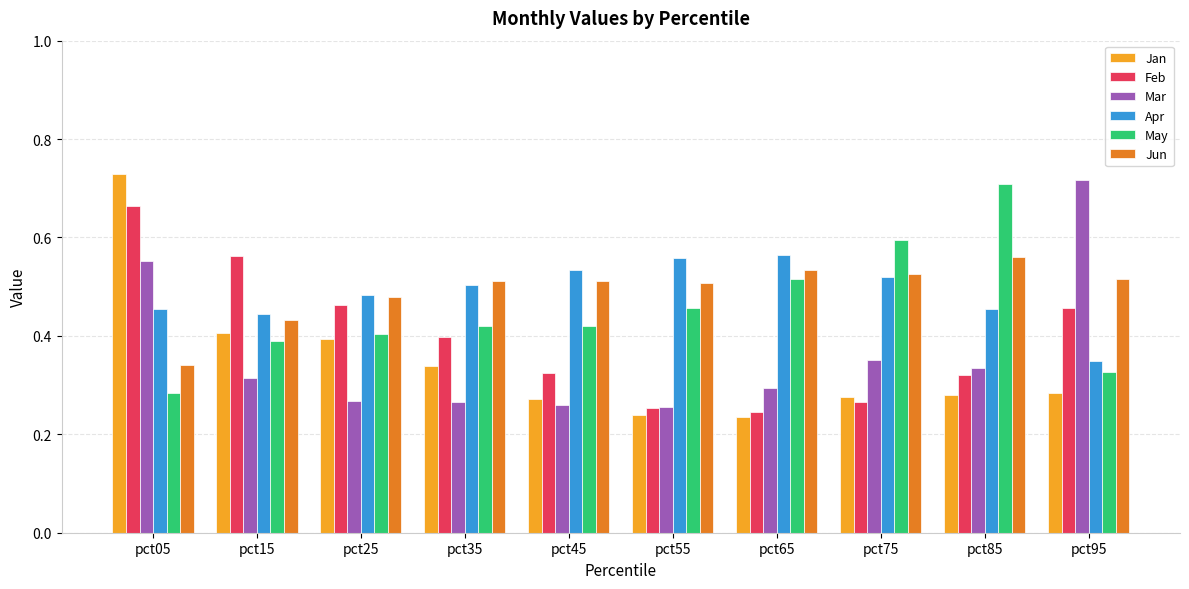

Between pct75 and pct95, which series saw the biggest shift?

Mar